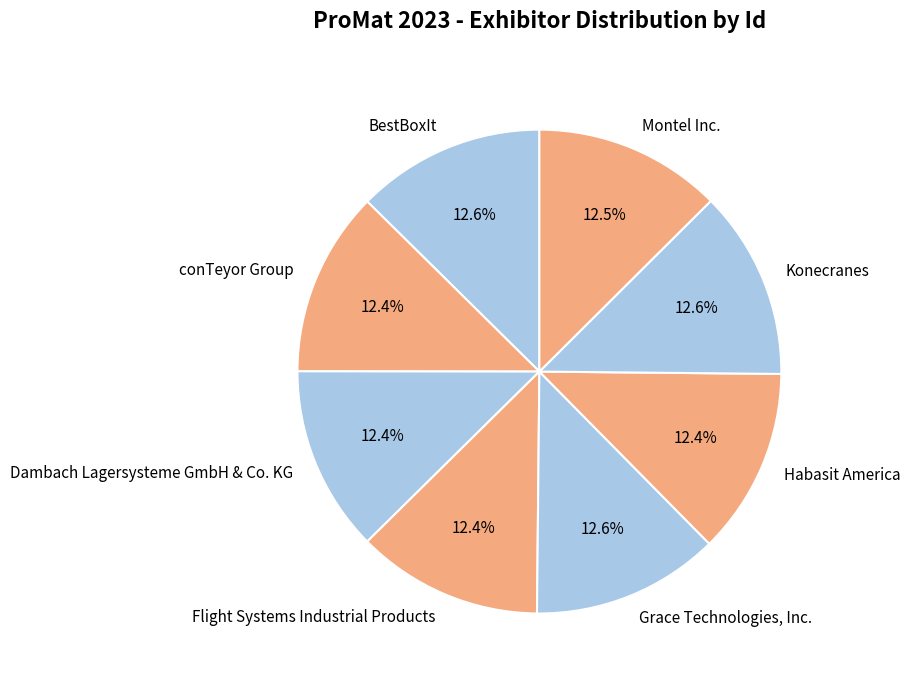

To the nearest percent, what percentage of the pie is Flight Systems Industrial Products?

12%